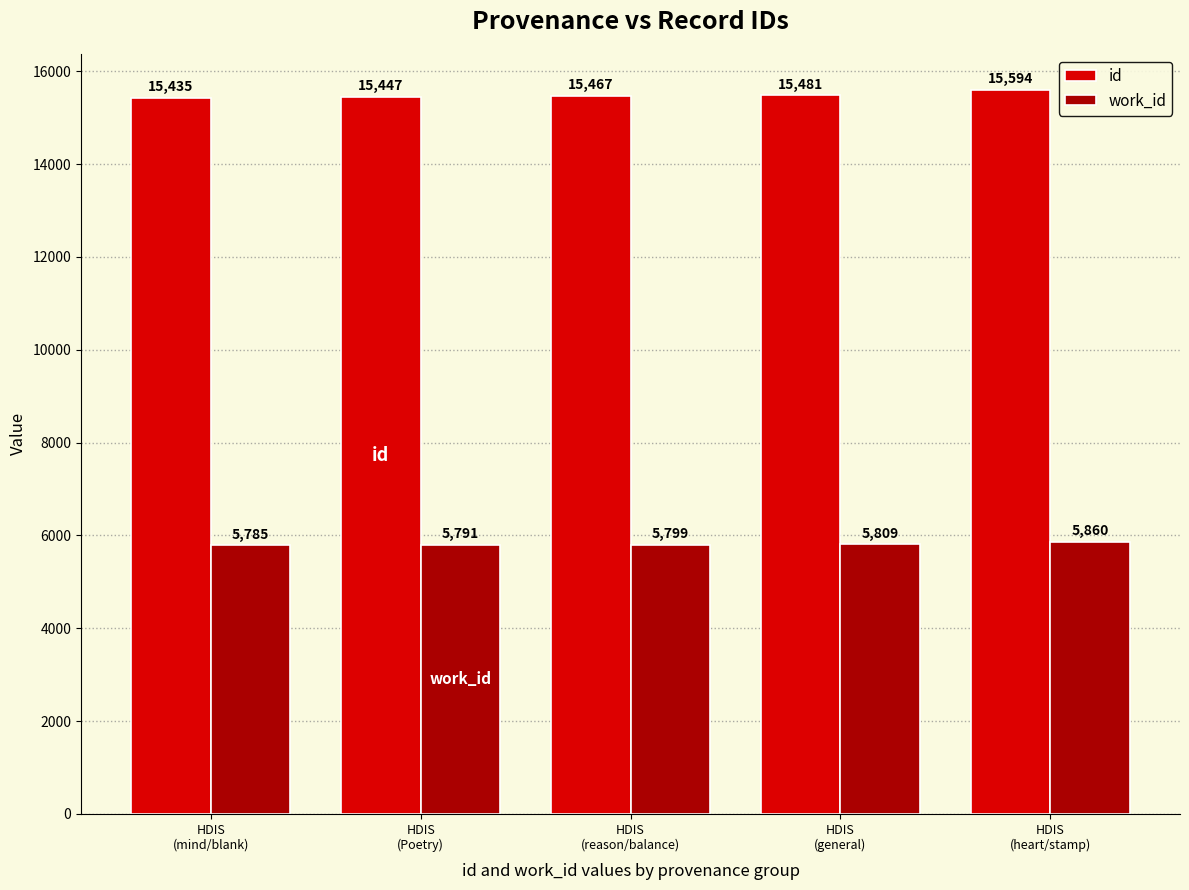

What is the label of the 3rd bar from the right?

HDIS
(reason/balance)